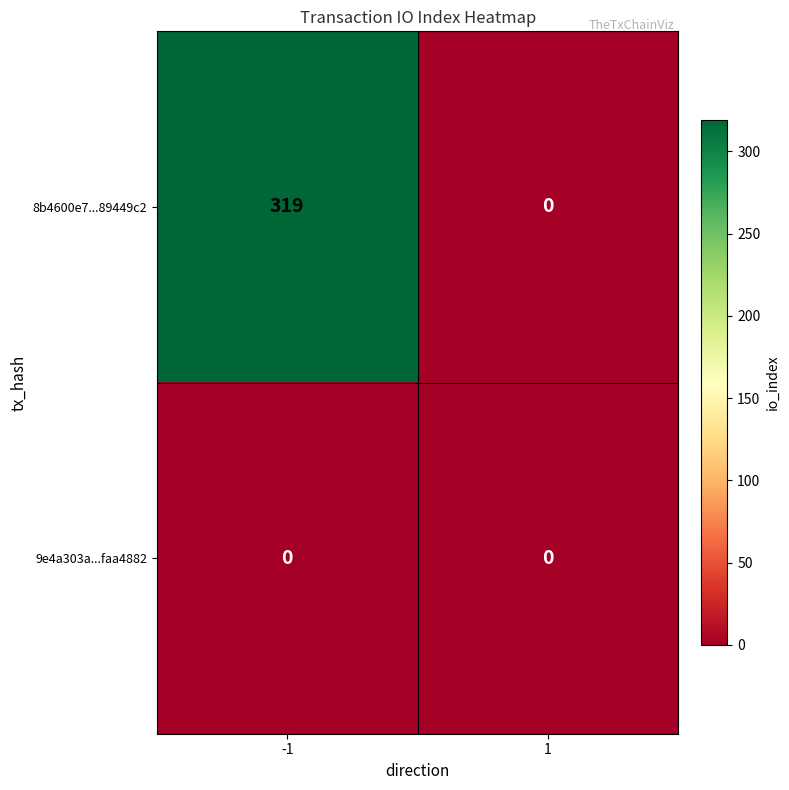

Rank the categories by 8b4600e7...89449c2 value from lowest to highest.

1, -1